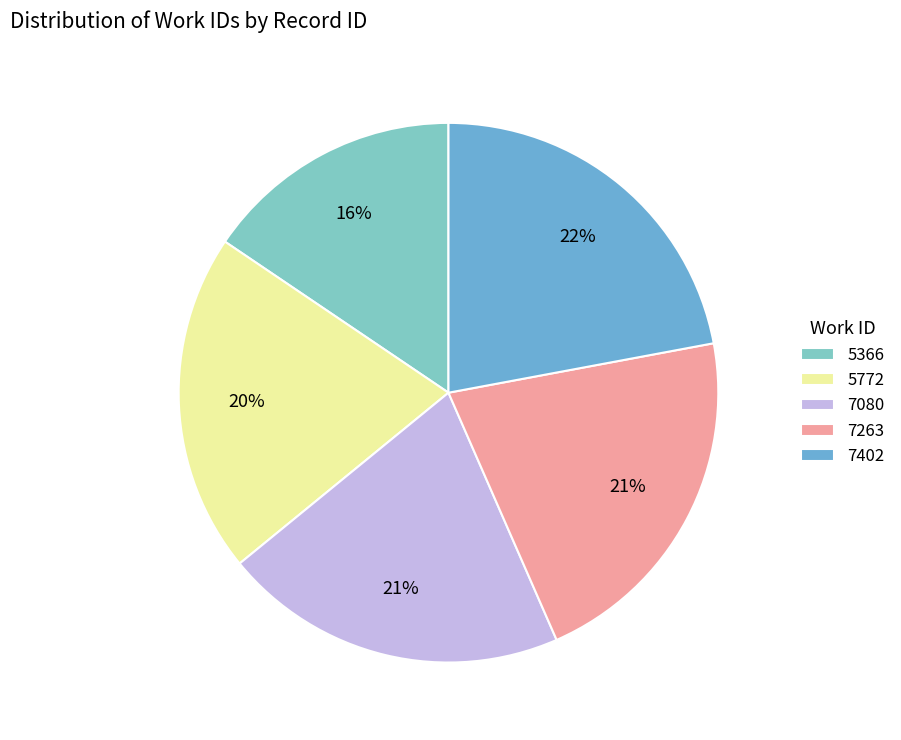

Does 7080 account for over 50% of the chart?

No